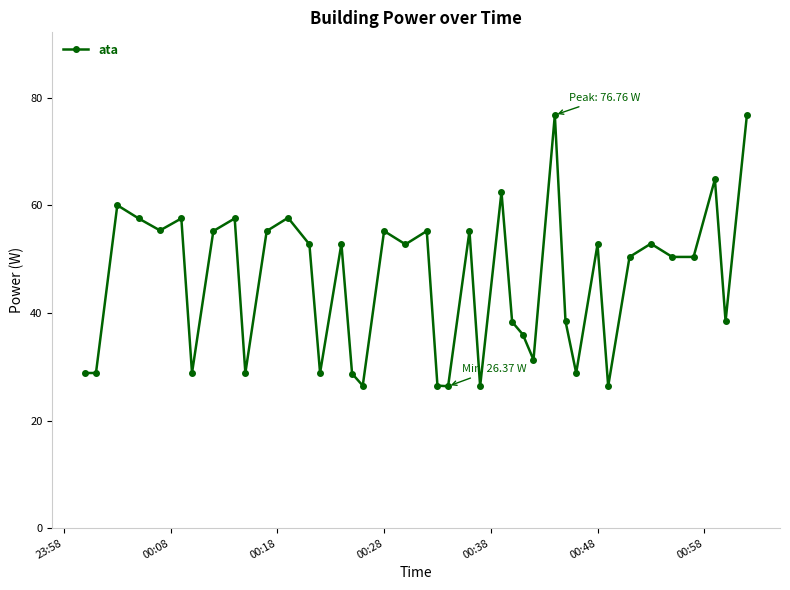

What is the maximum value shown in the chart?

76.8